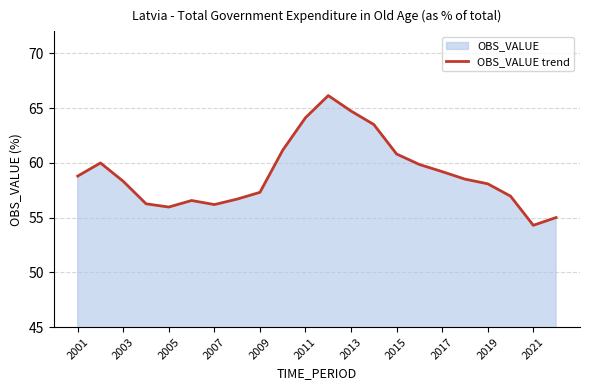

Reading left to right, extract all data points from this chart.

58.8	60.0	58.3	56.3	56.0	56.6	56.2	56.7	57.3	61.2	64.1	66.1	64.7	63.5	60.8	59.8	59.2	58.5	58.1	57.0	54.3	55.0